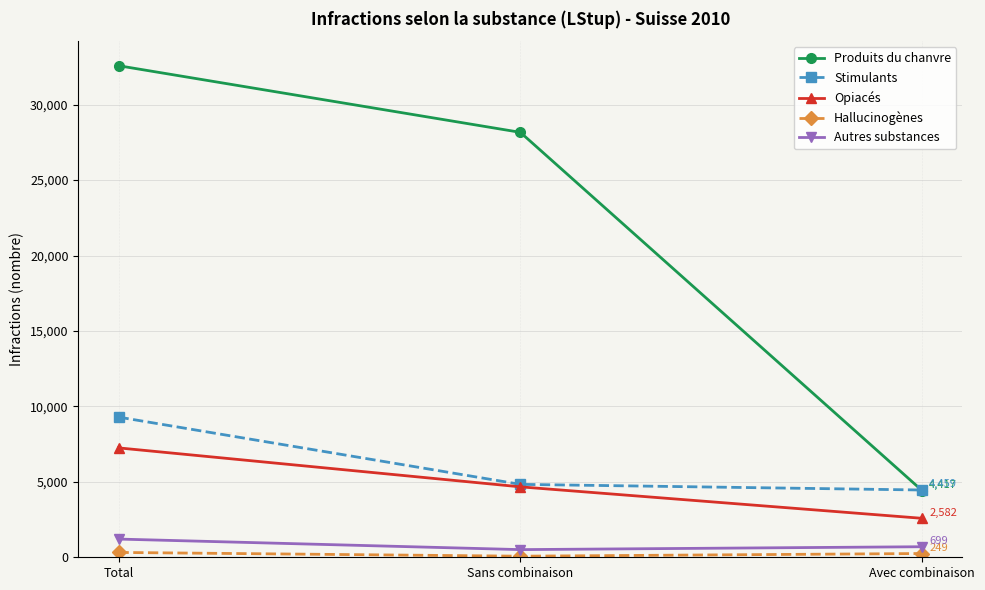

What is the difference between the highest and lowest values at Total?

32262